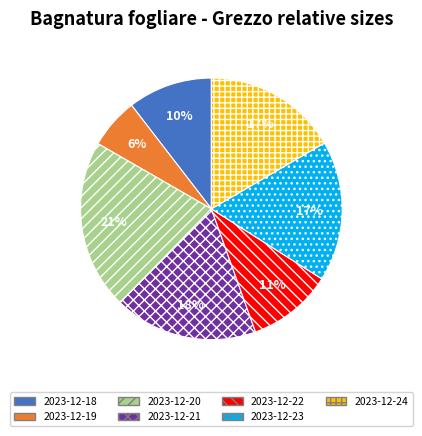

Between 2023-12-23 and 2023-12-22, which is larger?

2023-12-23